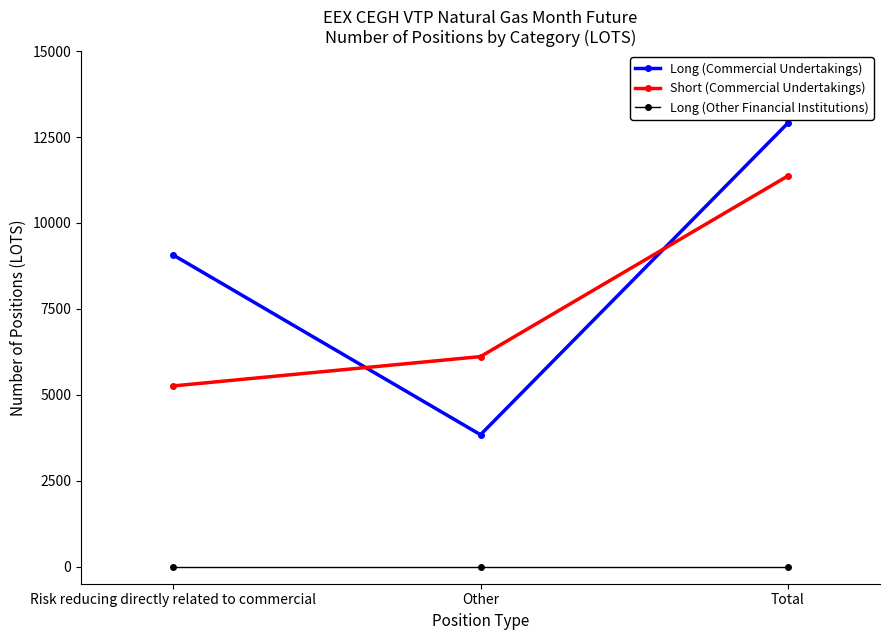

What is the spread (max minus min) of values at Total?

12905